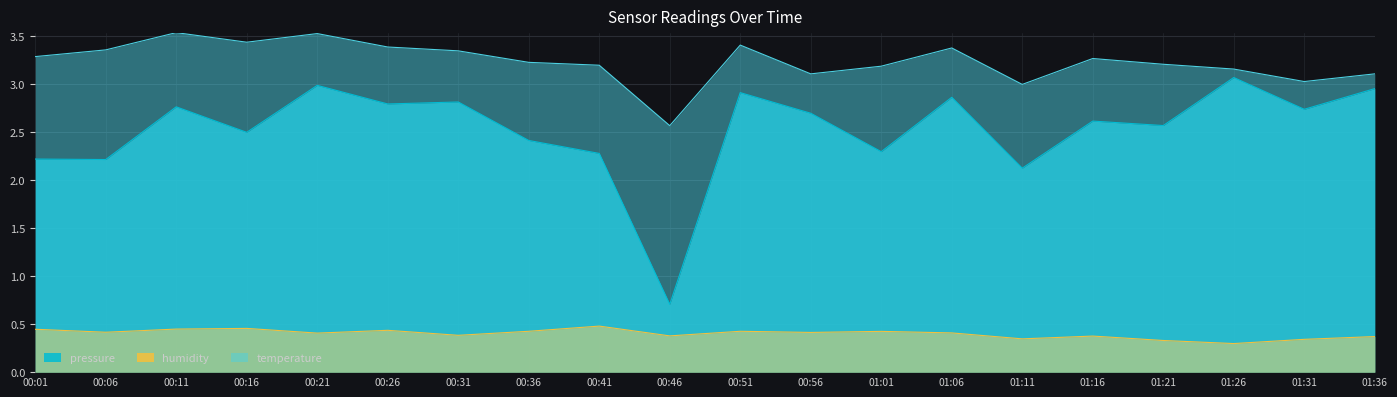

Rank the series by their average value, from highest to lowest.

temperature, pressure, humidity